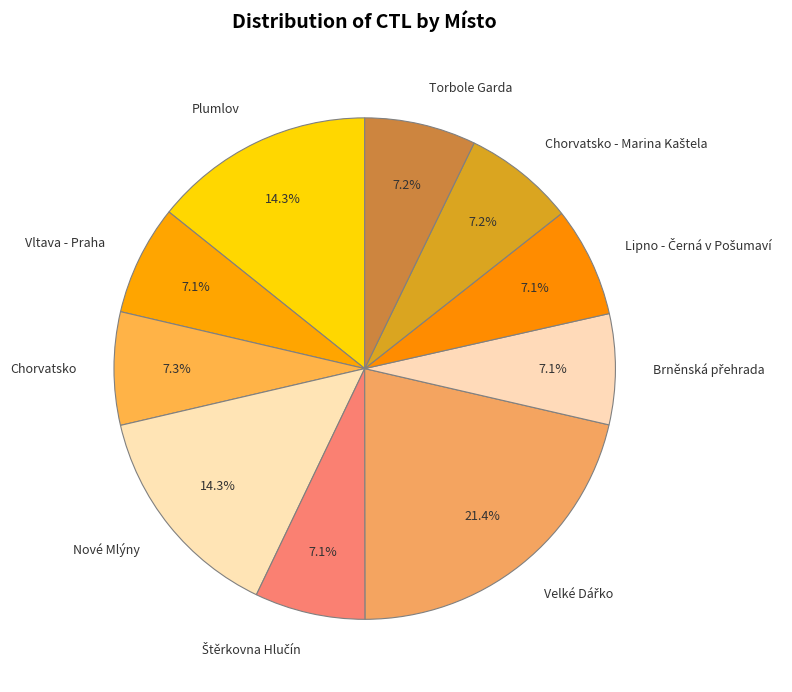

True or false: Chorvatsko accounts for 15% of the total.

False